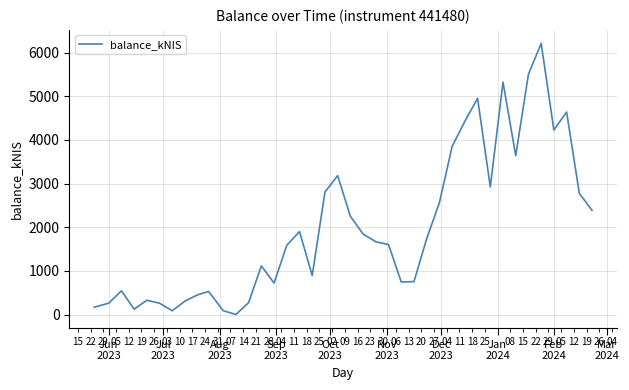

What is the greatest value displayed?

6207.5